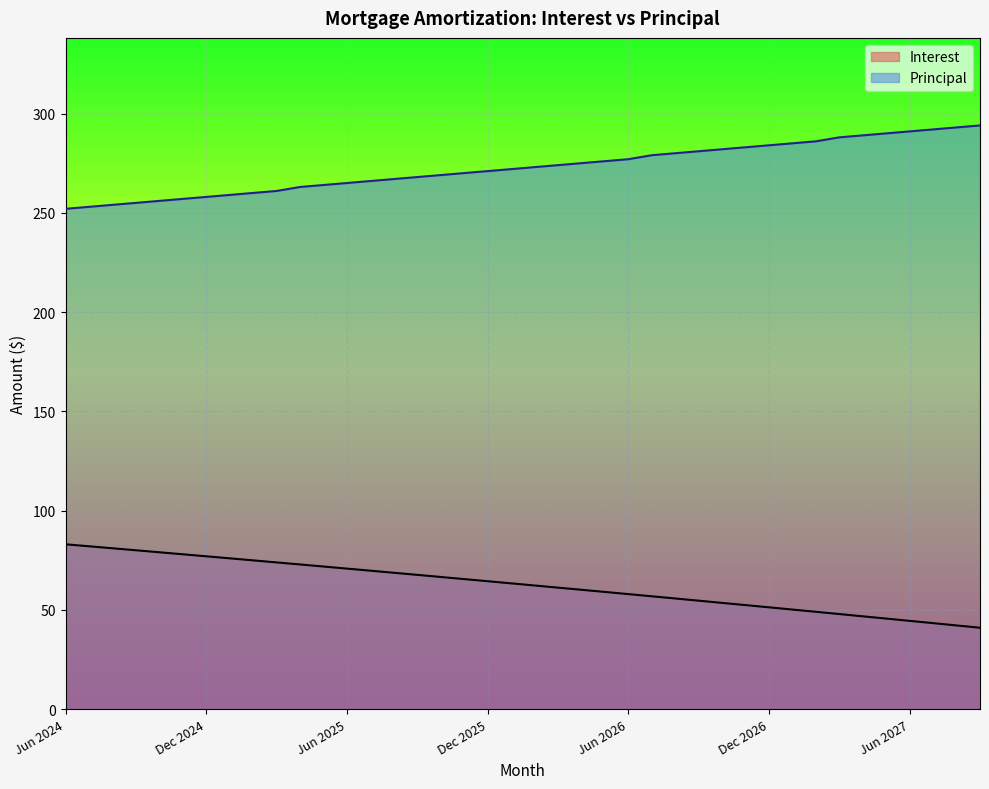

True or false: Principal has more than 2 points higher than both neighbors.

False